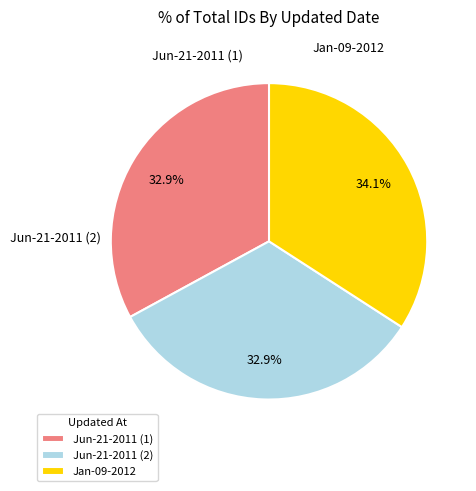

Approximately how many times larger is the value at Jun-21-2011 (1) compared to Jan-09-2012?

1.0